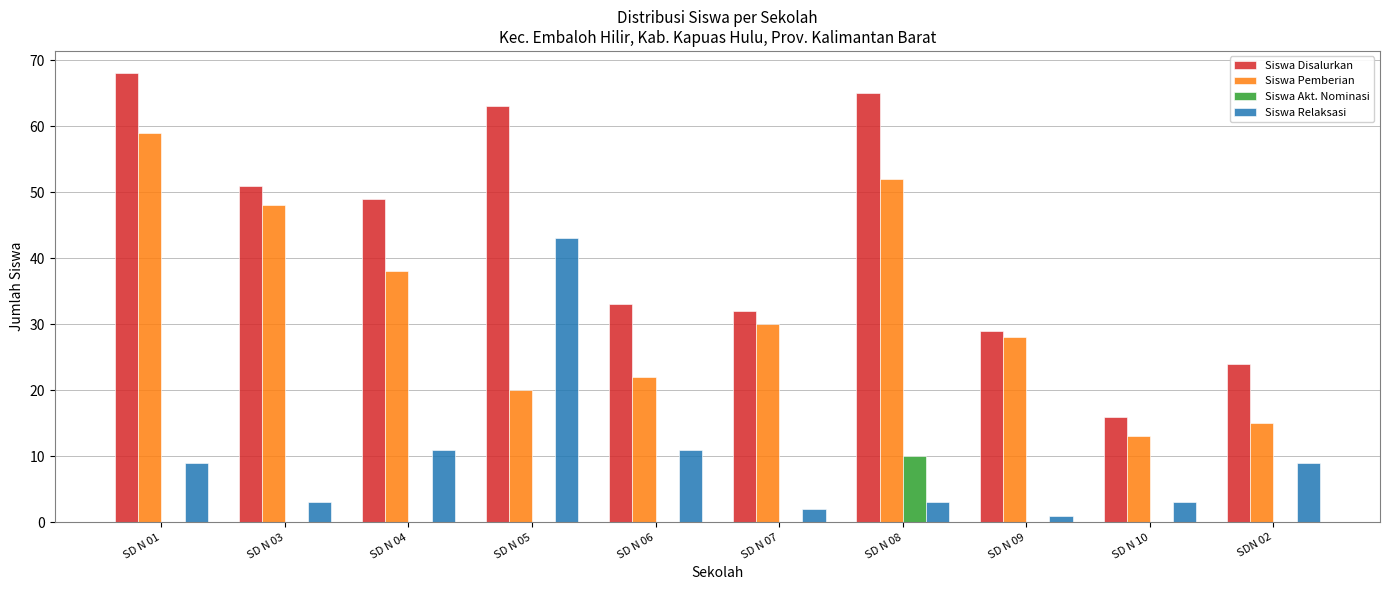

Between SD N 01 and SD N 09, which series saw the biggest shift?

Siswa Disalurkan